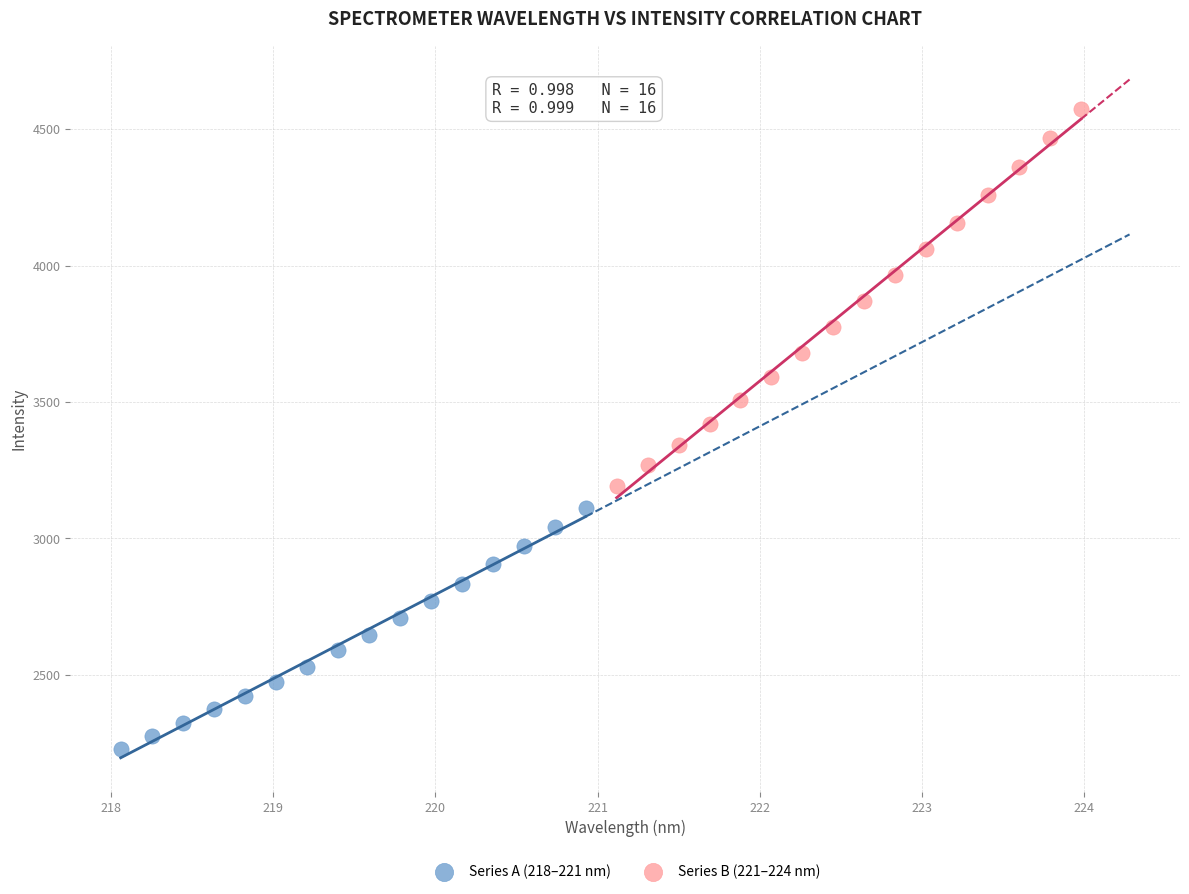

Which series reaches the minimum Y coordinate?

Series A (218–221 nm)